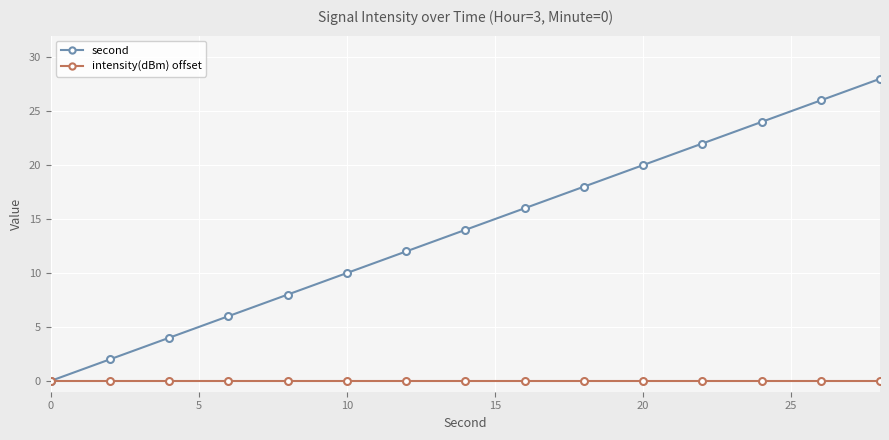

What are all the series names shown in the legend?

second, intensity(dBm) offset